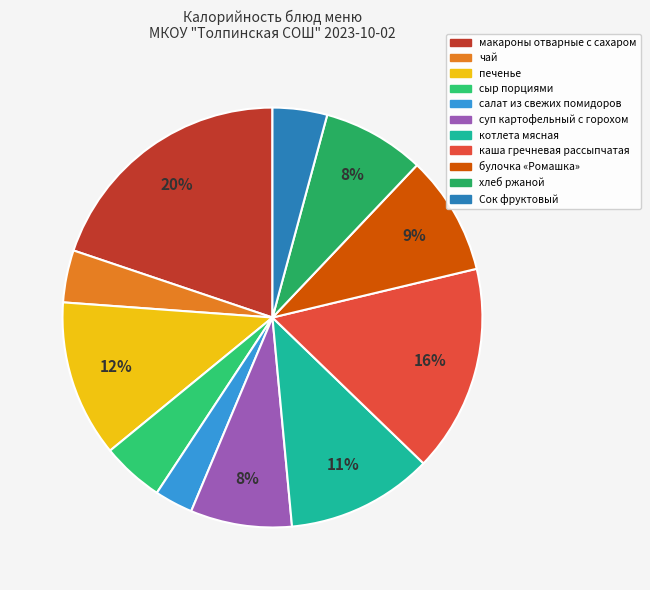

Rank the categories by value from lowest to highest.

салат из свежих помидоров, чай, Сок фруктовый, сыр порциями, суп картофельный с горохом, хлеб ржаной, булочка «Ромашка», котлета мясная, печенье, каша гречневая рассыпчатая, макароны отварные с сахаром